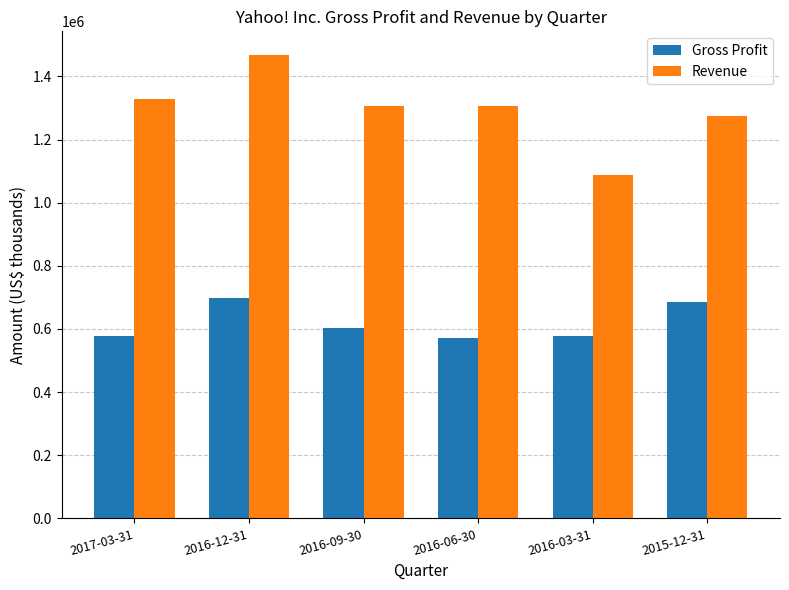

How many bars are there in each group?

2